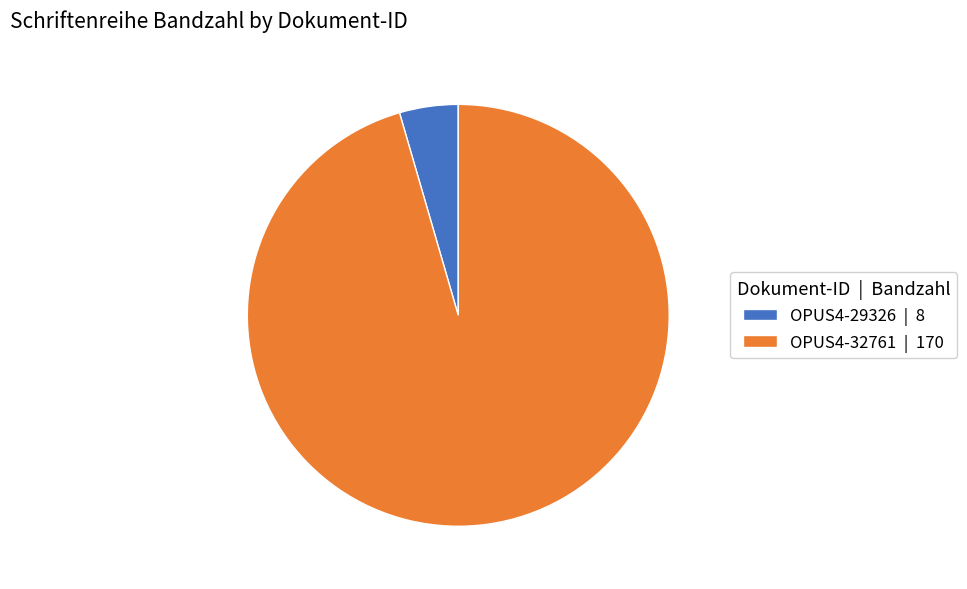

Which has a higher value, OPUS4-32761 | 170 or OPUS4-29326 | 8?

OPUS4-32761 | 170